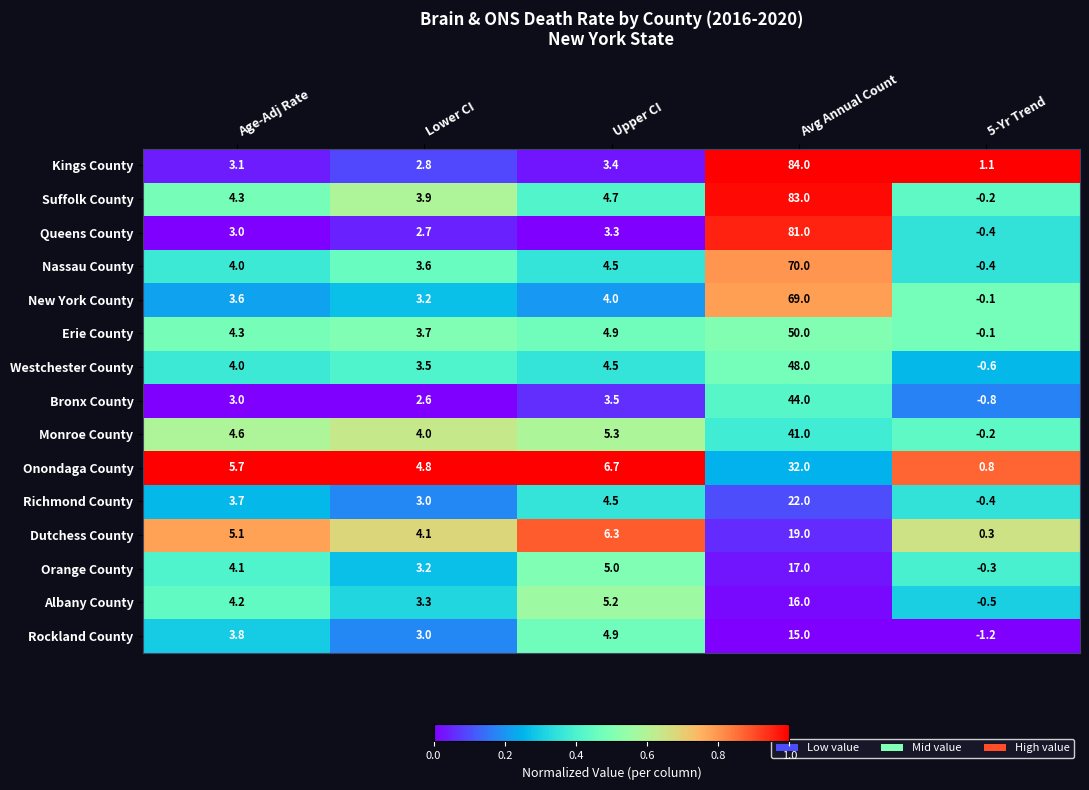

Which series has the largest total across all categories?

Suffolk County